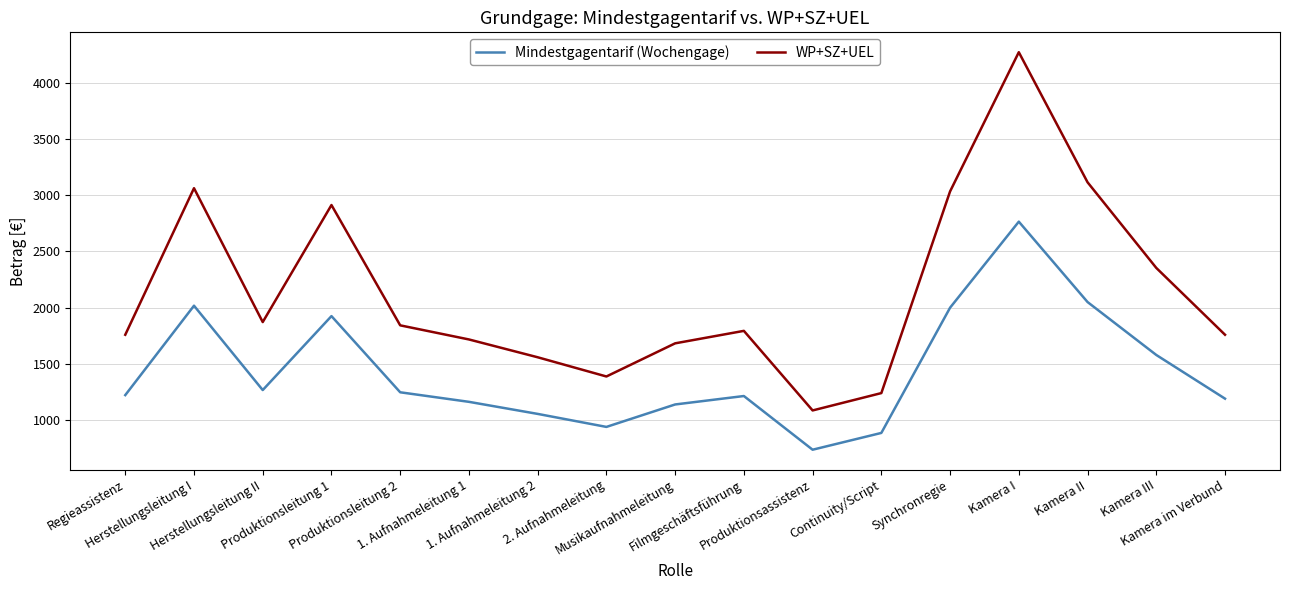

Rank the series by their maximum value, from lowest to highest.

Mindestgagentarif (Wochengage), WP+SZ+UEL